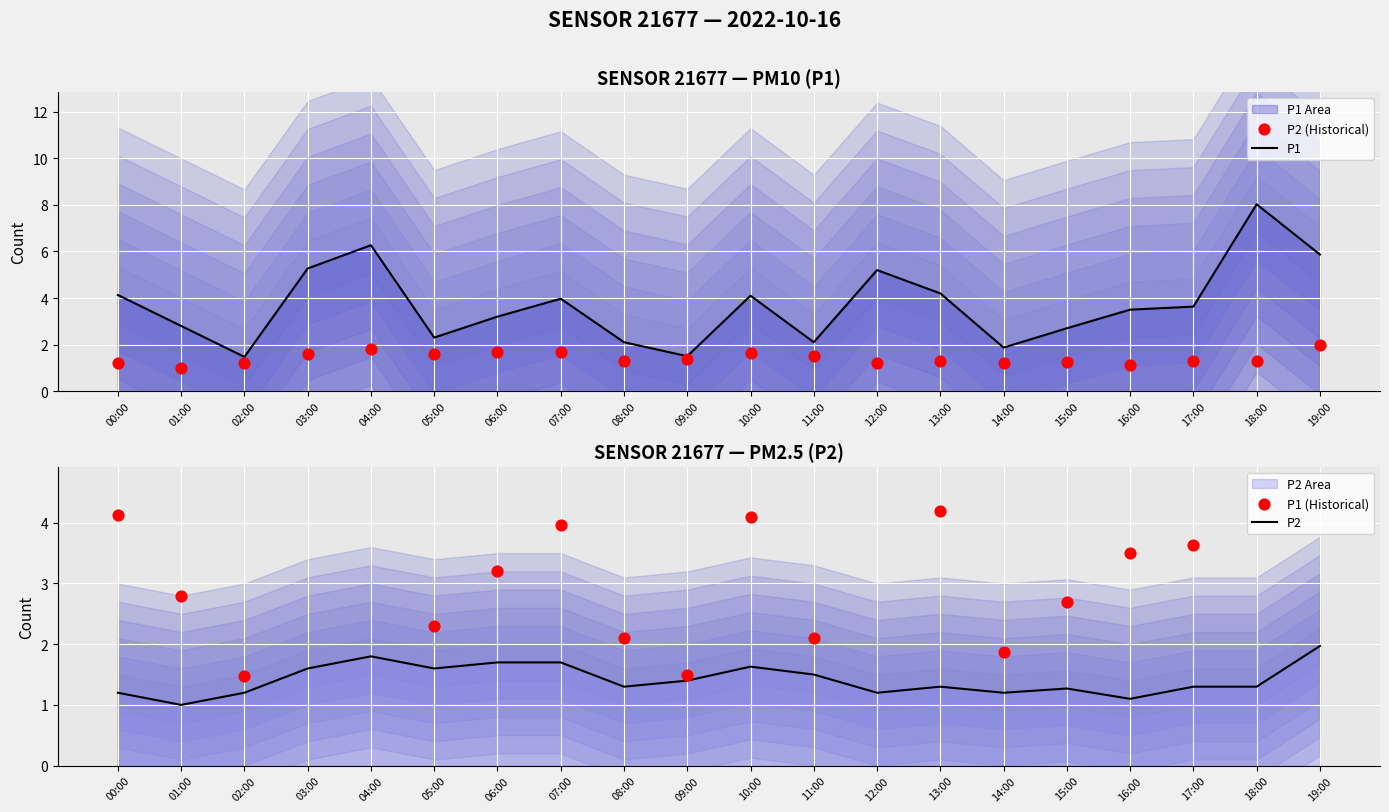

At which category is the sum across all series the highest?

18:00